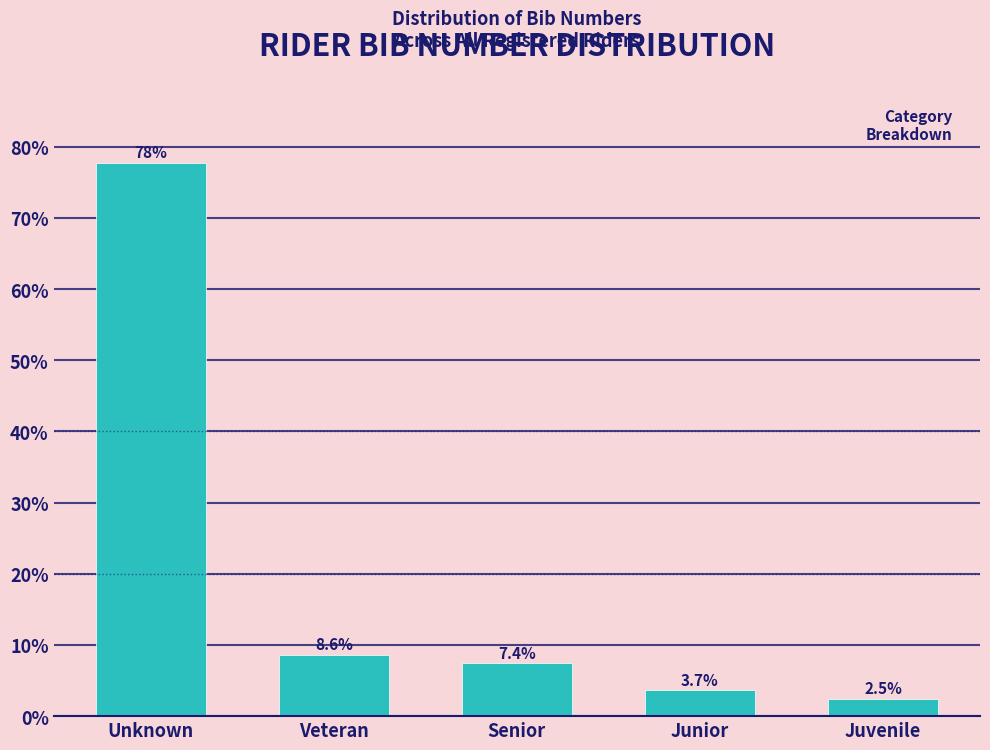

Reading right to left, what are all the values shown in this chart?

Juvenile=2.5	Junior=3.7	Senior=7.4	Veteran=8.6	Unknown=77.8